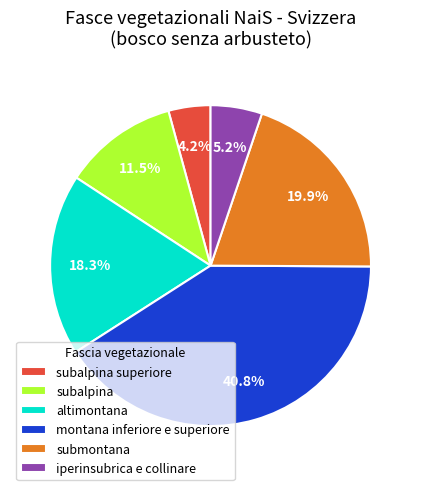

Which has a higher value, subalpina superiore or submontana?

submontana